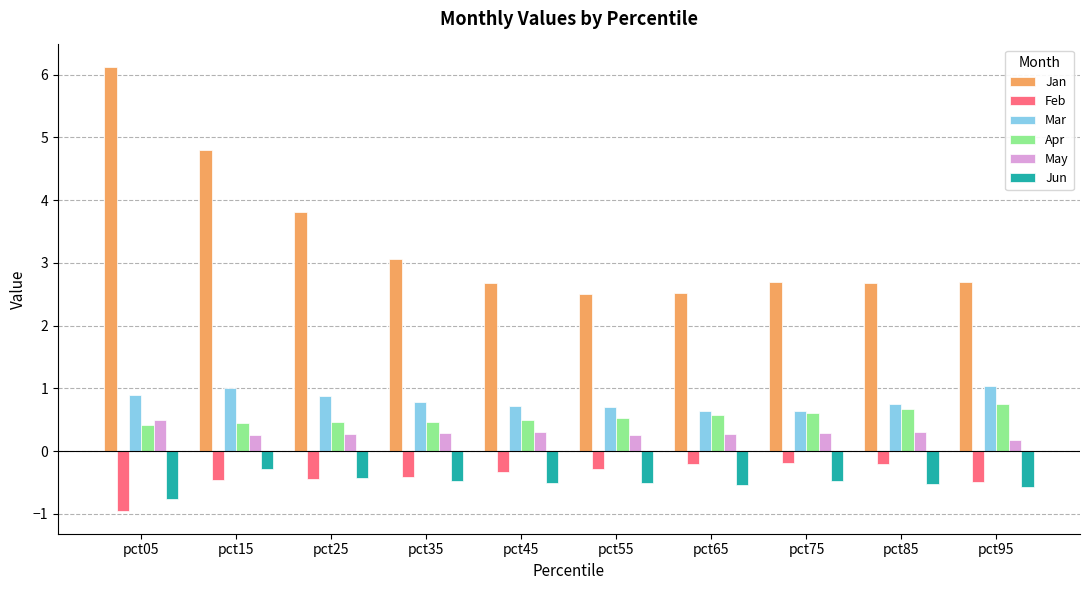

Which category has the highest value across all series?

pct05